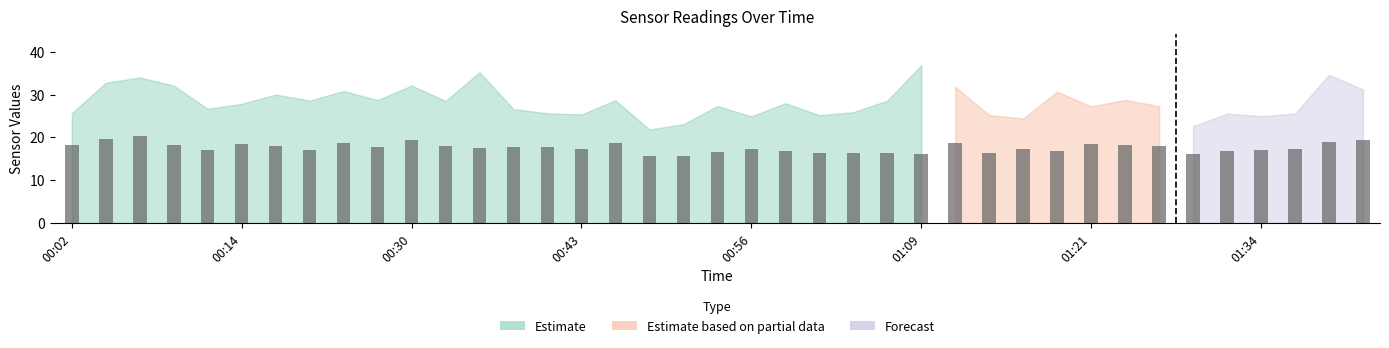

Read the value at 13.

17.7